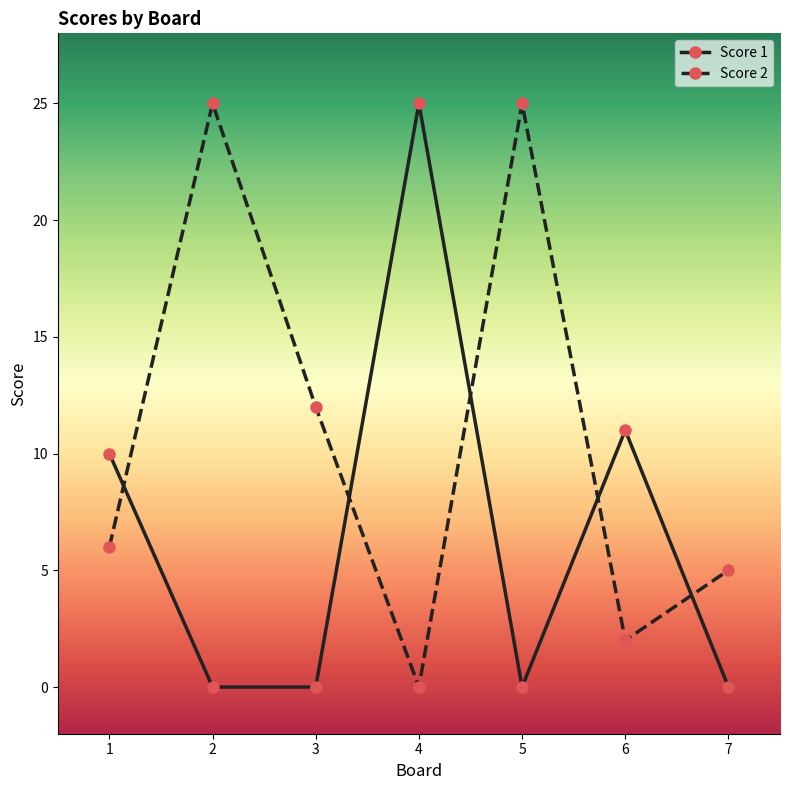

Reading left to right, extract all data points from this chart.

Score 1: 10	0	0	25	0	11	0
Score 2: 6	25	12	0	25	2	5